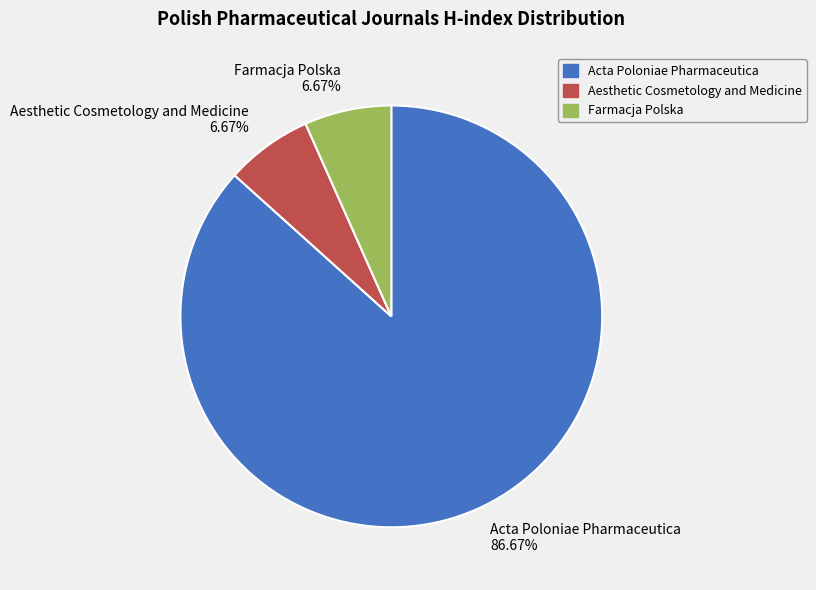

Is there any slice that represents more than half of the pie?

Yes